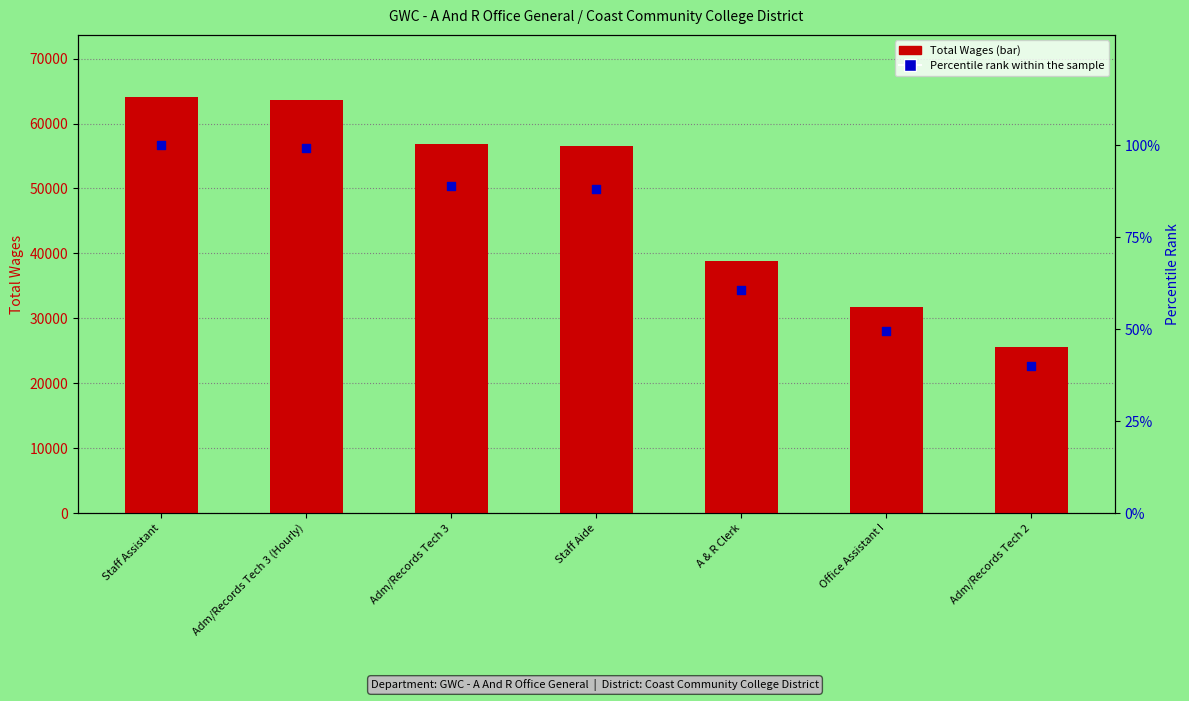

What is the total value across all series at Adm/Records Tech 2?

25566.9